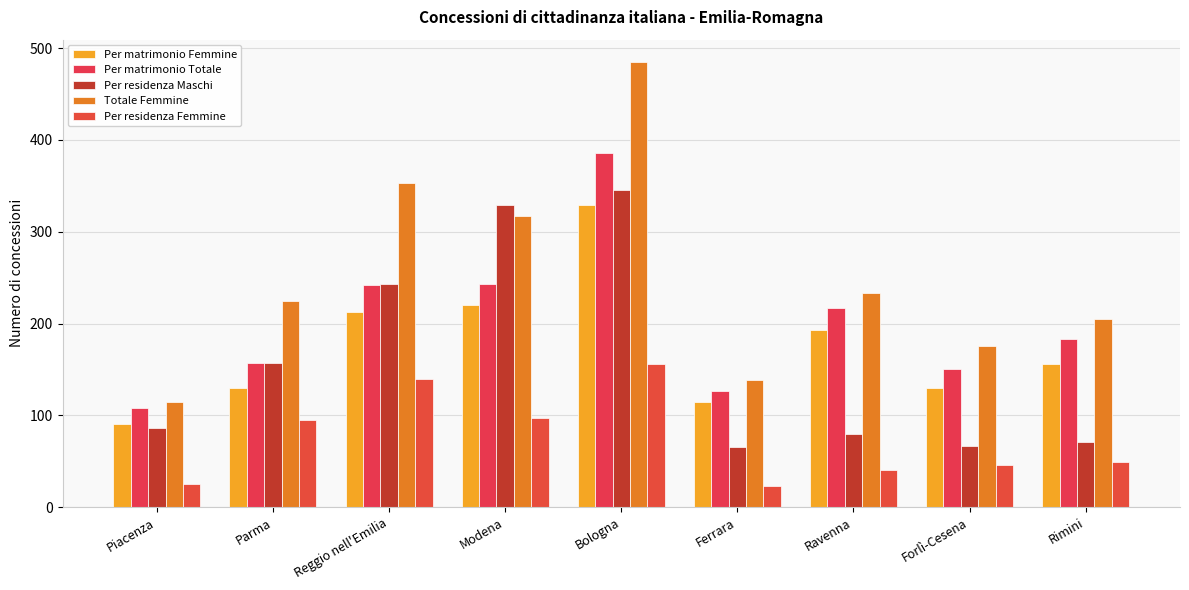

Is it true that Totale Femmine equals 52 at Piacenza?

False